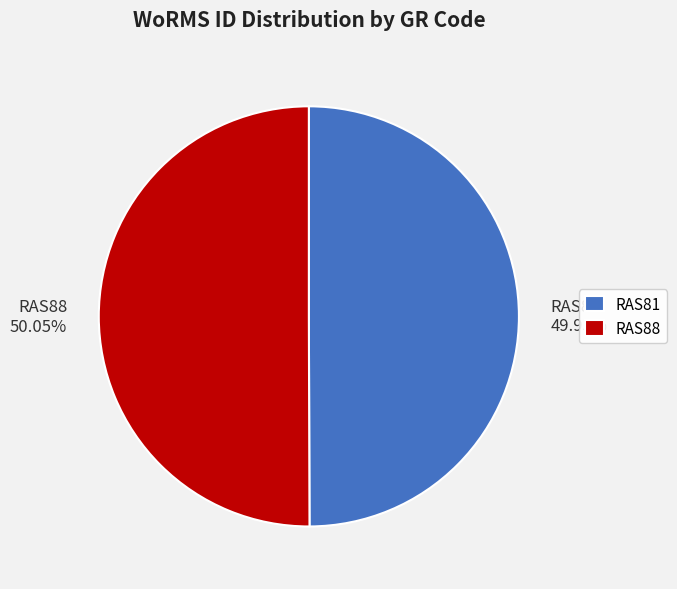

The RAS81 slice represents 50% of the pie. True or false?

True